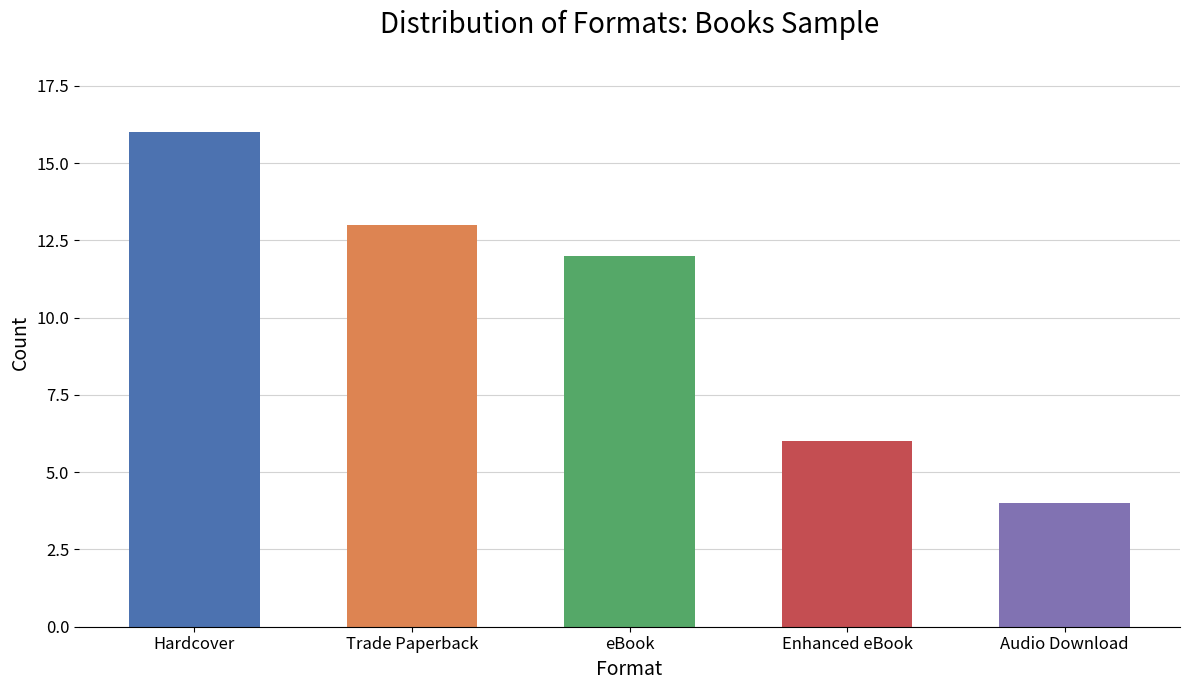

The value at eBook is 12. True or false?

True